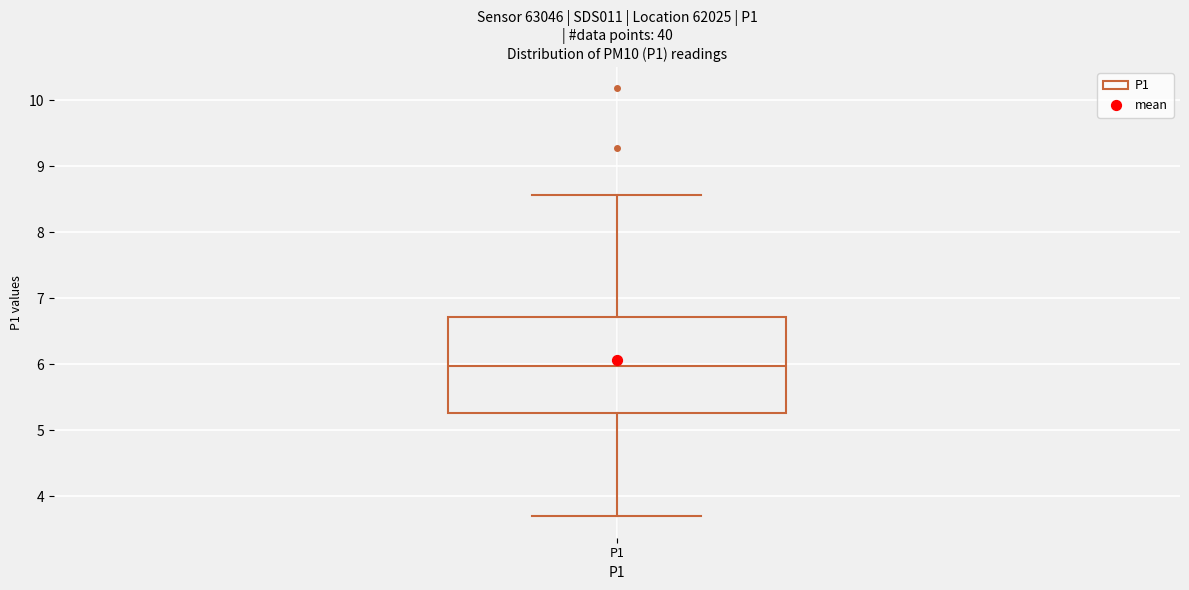

Where does the lower whisker of the box for P1 end on the y-axis? The values are not printed on the chart, so give them approximately, as read against the axis.

3.7